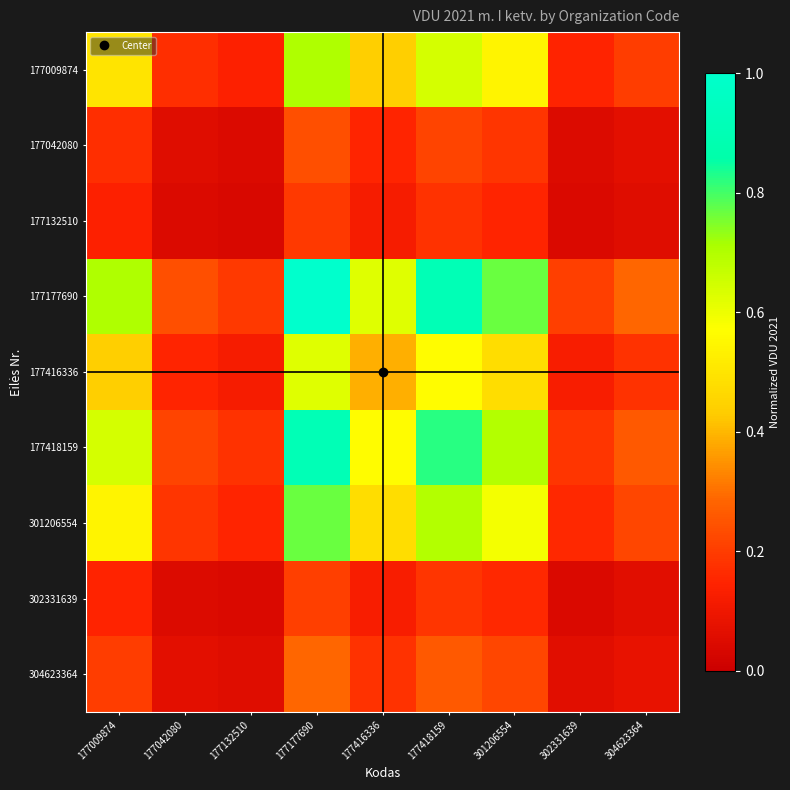

Which series has the largest range (max minus min)?

177177690